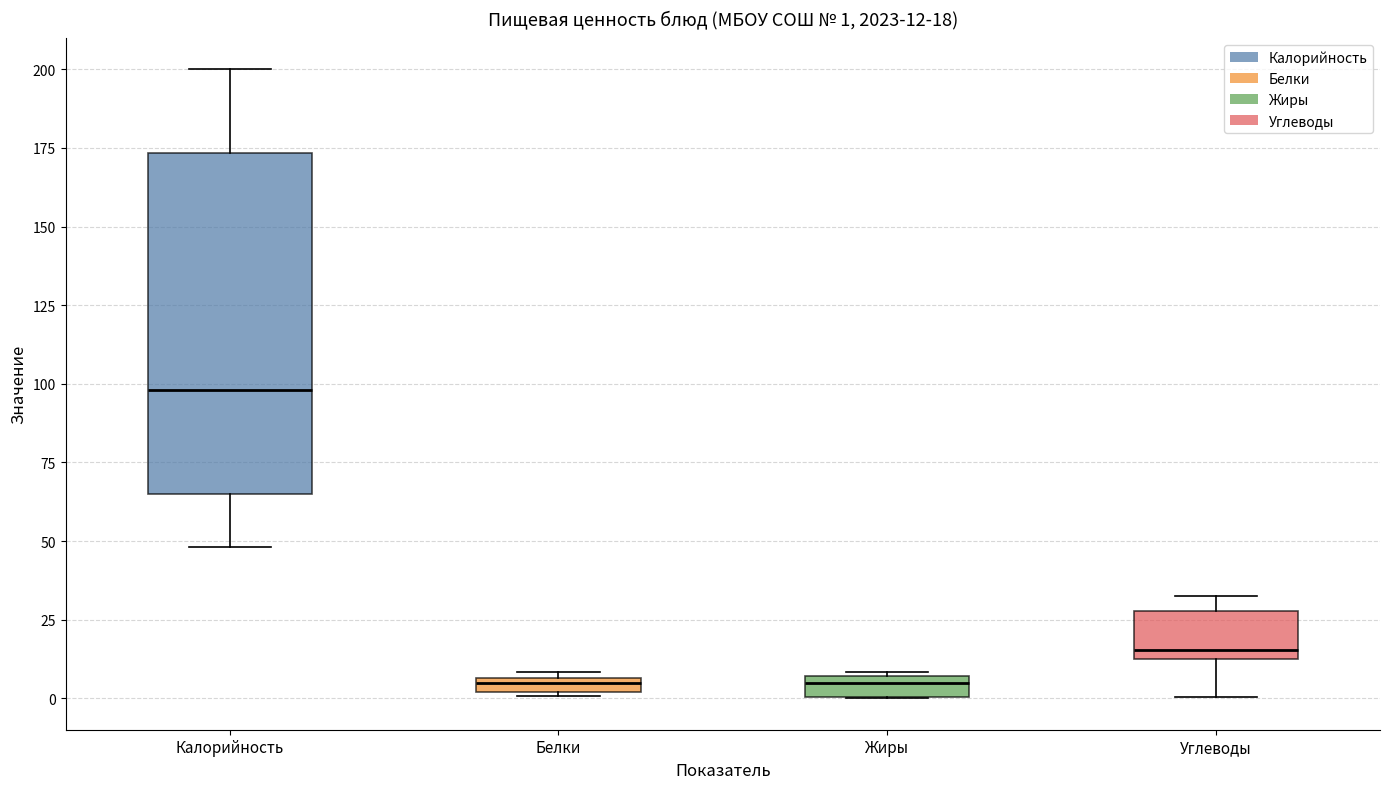

Comparing the boxes themselves (not the whiskers), which one is the tallest?

Калорийность